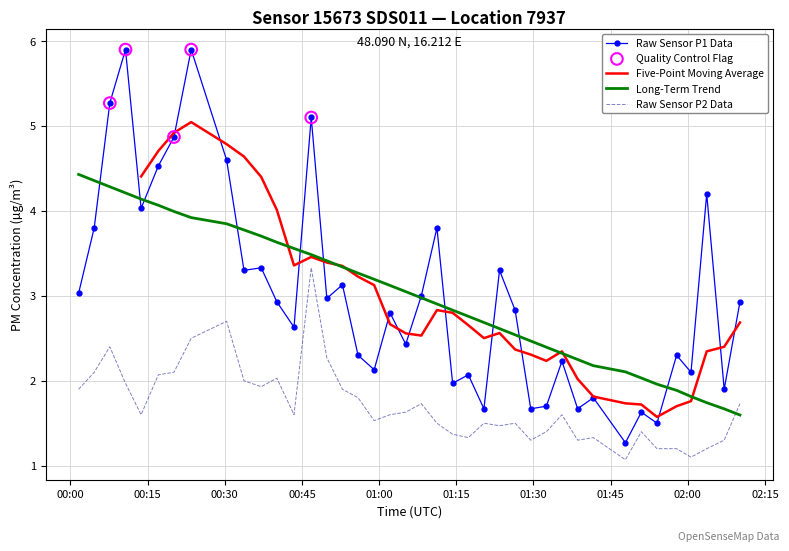

Which series has the largest Y range (max minus min)?

P1